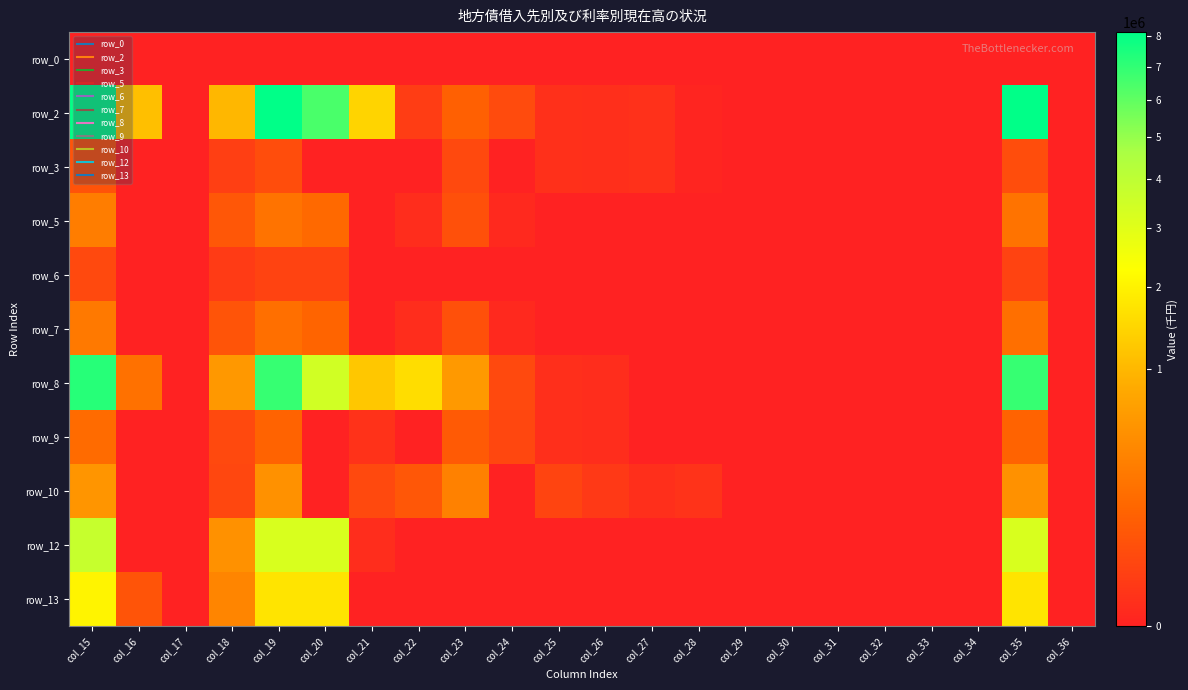

Between col_25 and col_27, which is larger?

col_25